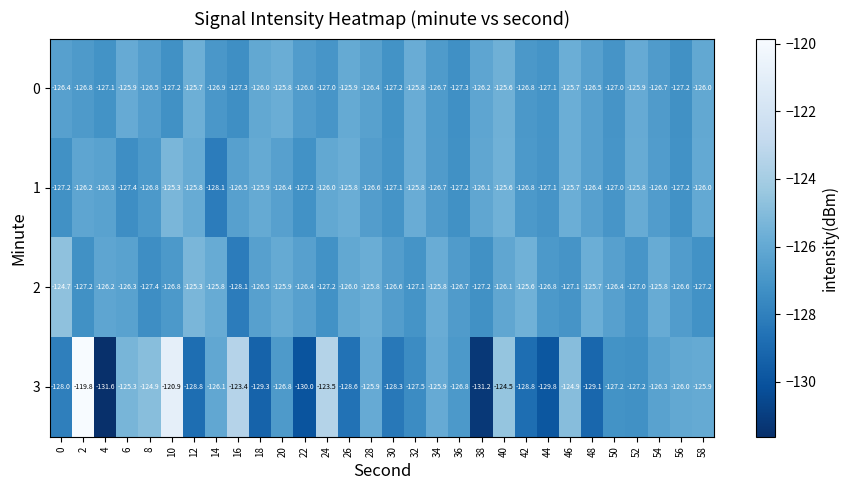

Read the 3 value at 4.

-131.6